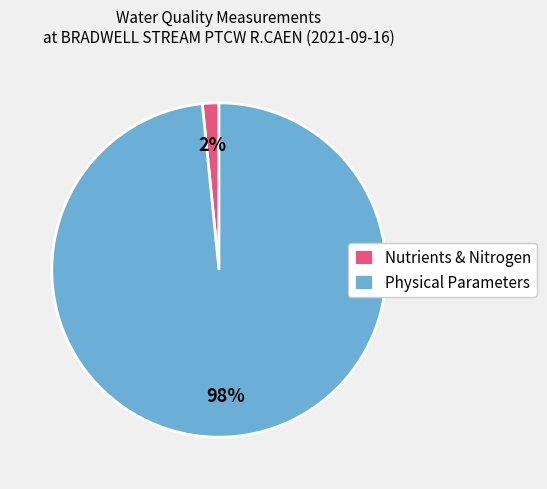

Which has a higher value, Physical Parameters or Nutrients & Nitrogen?

Physical Parameters